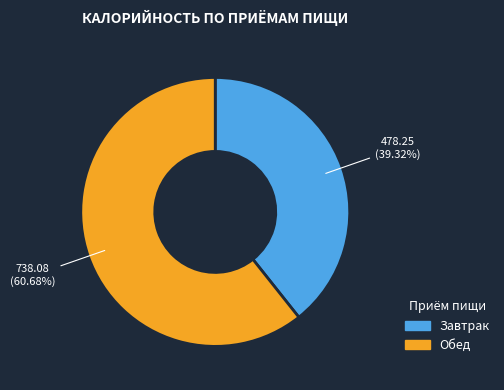

What percentage is NOT represented by Обед?

39.3%